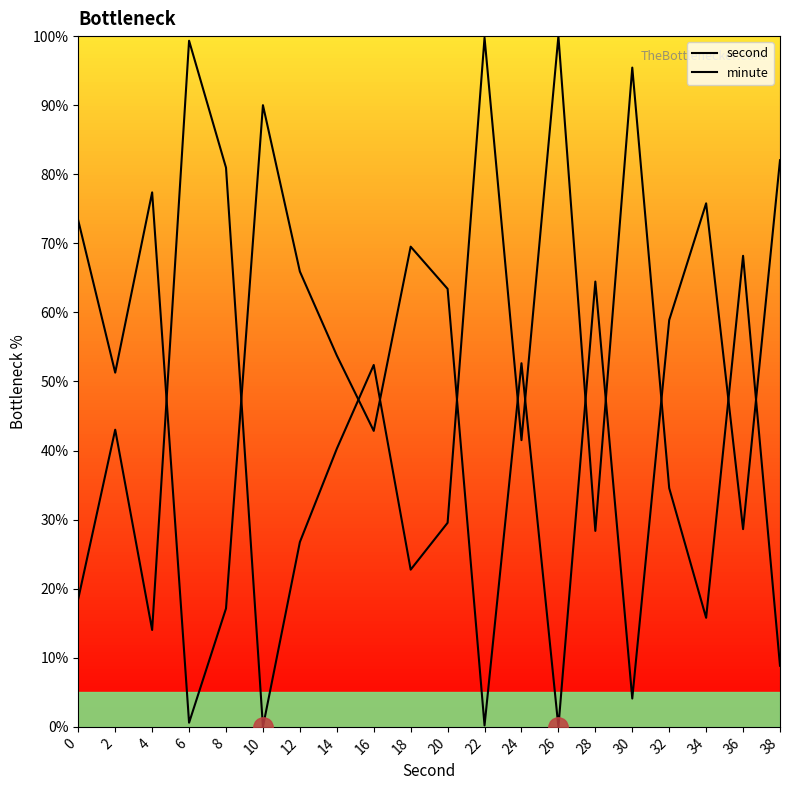

What is the difference between the highest and lowest values at 22?

99.6